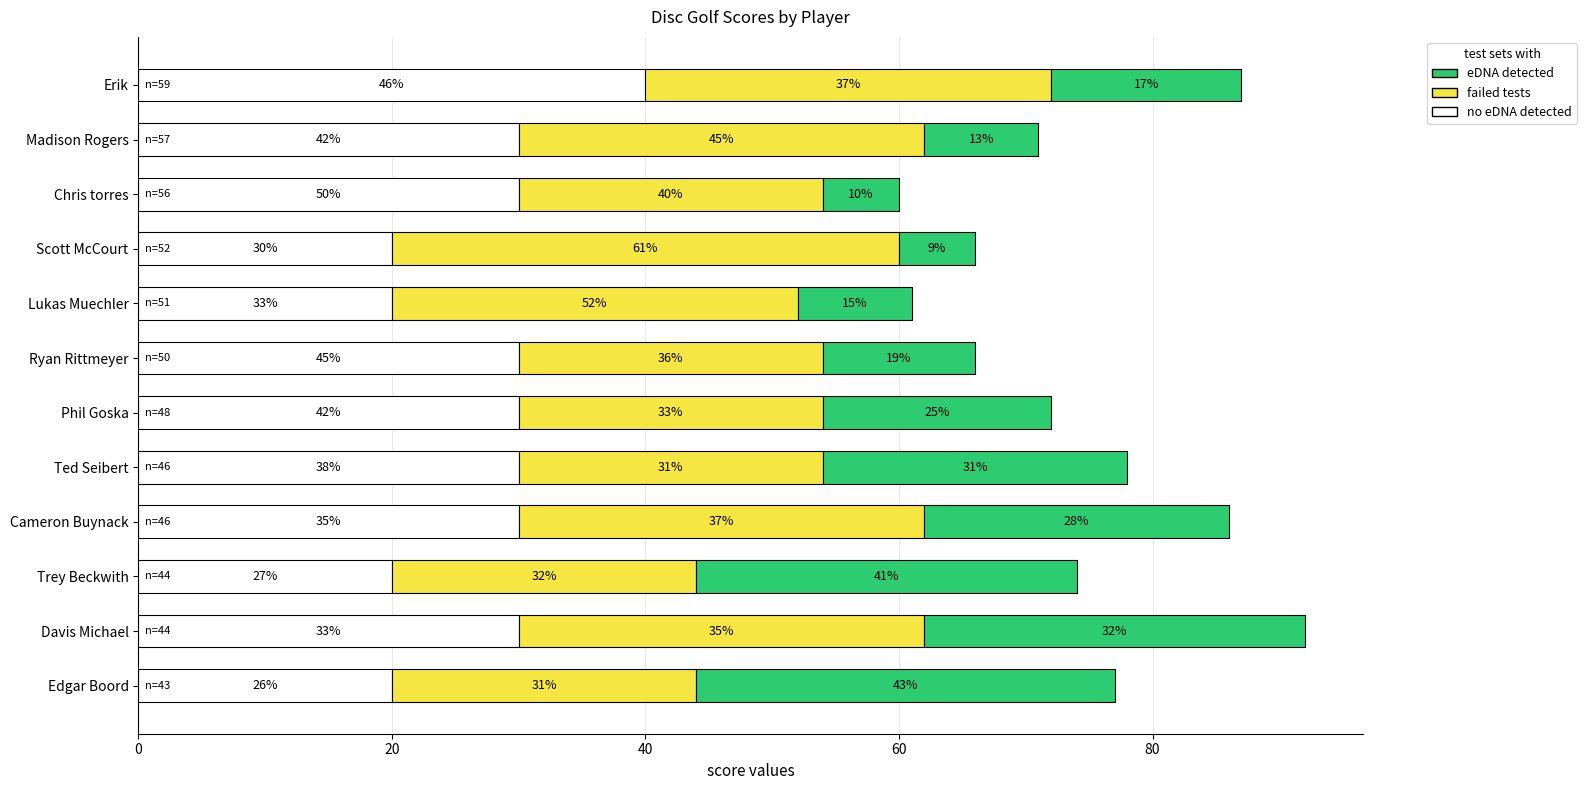

What are all the series names shown in the legend?

eDNA detected, failed tests, no eDNA detected